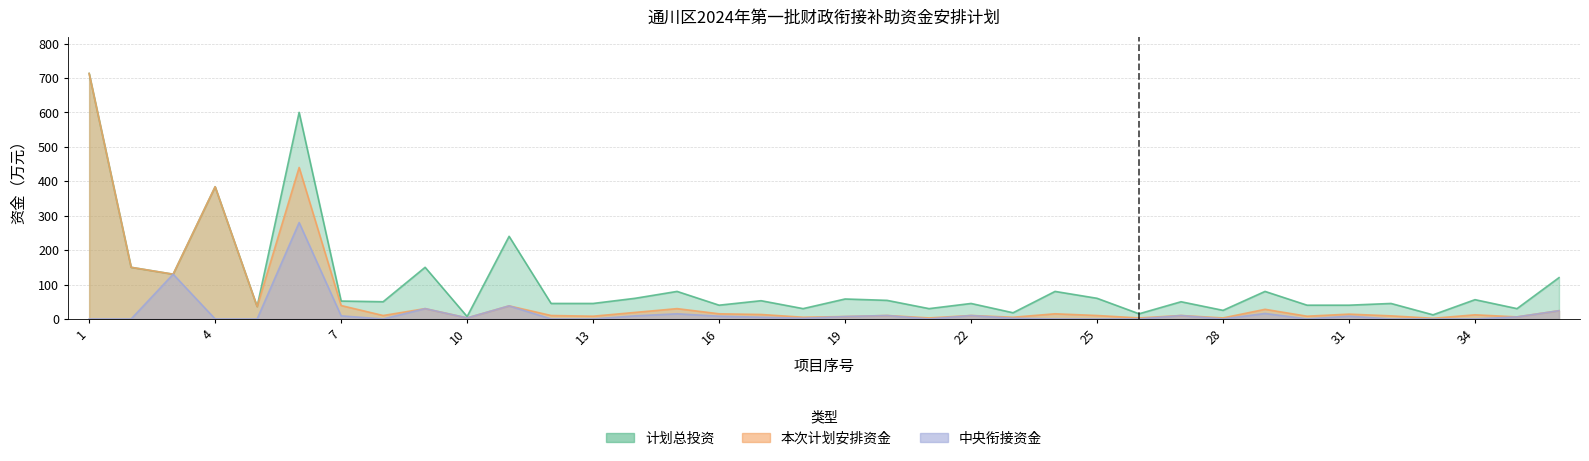

Reading left to right, what are all the values shown in this chart?

计划总投资: 1=713	2=150	3=130	4=384	5=36	6=600	7=52	8=50	9=150	10=7	11=240	12=45	13=45	14=60	15=80	16=40	17=53	18=30	19=58	20=54	21=30	22=45	23=18	24=80	25=60	26=15	27=50	28=25	29=80	30=40	31=40	32=45	33=12	34=56	35=30	36=120
本次计划安排资金: 1=713	2=150	3=130	4=384	5=36	6=440	7=39	8=10	9=30	10=3	11=38	12=10	13=8	14=19	15=30	16=15	17=13	18=5	19=7	20=10	21=3	22=10	23=5	24=15	25=10	26=3	27=10	28=3	29=28	30=8	31=14	32=9	33=2	34=12	35=6	36=24
中央衔接资金: 1=0	2=0	3=130	4=0	5=0	6=280	7=9	8=0	9=30	10=3	11=38	12=0	13=0	14=9	15=15	16=8	17=5	18=2	19=7	20=10	21=0	22=10	23=2	24=0	25=0	26=0	27=10	28=0	29=16	30=0	31=8	32=0	33=0	34=0	35=6	36=24